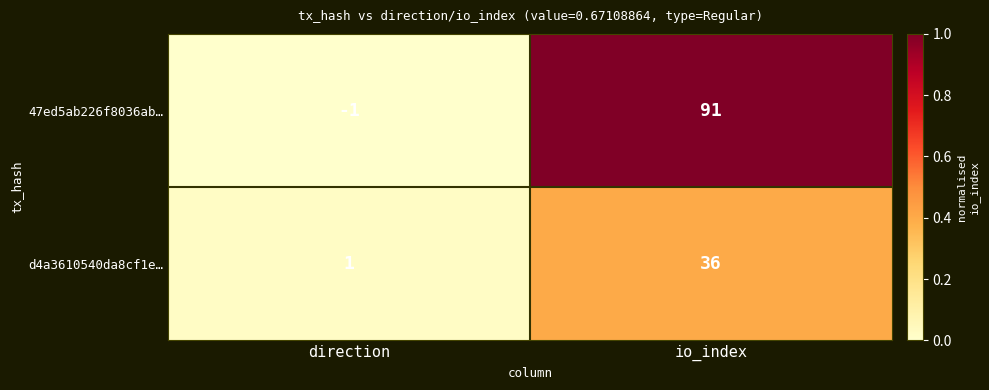

What is the difference between the highest and lowest values at io_index?

55